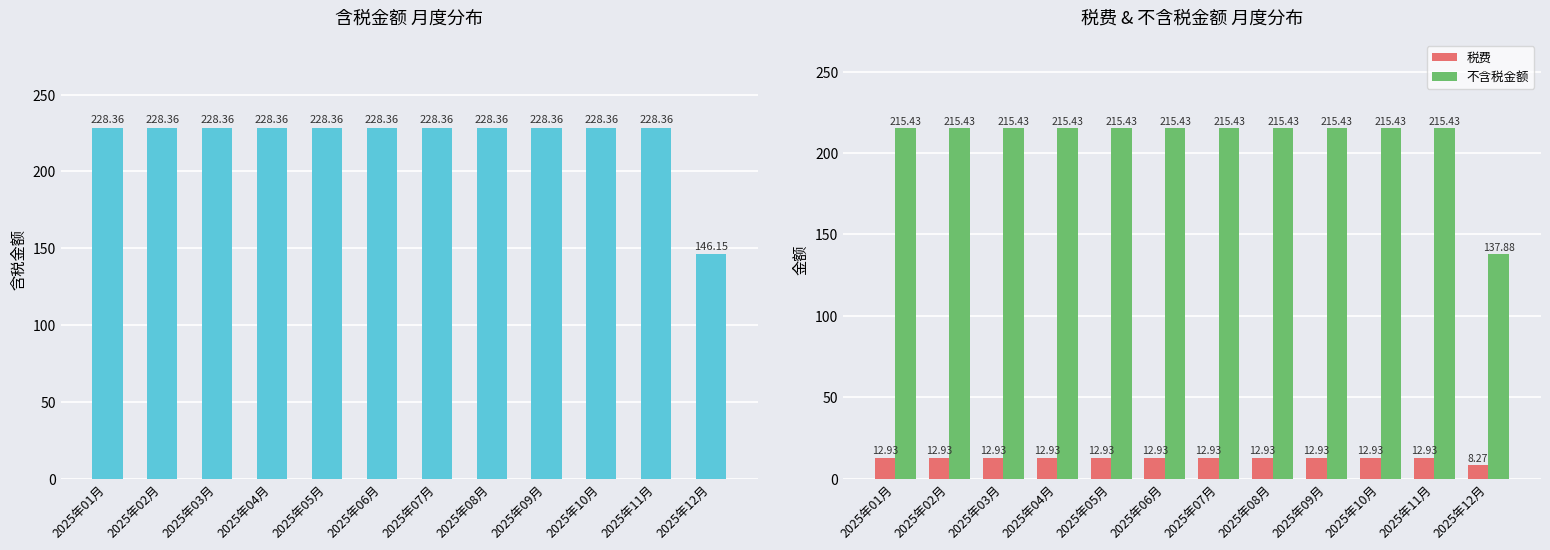

What is the difference between the highest and lowest values at 2025年06月?

215.4